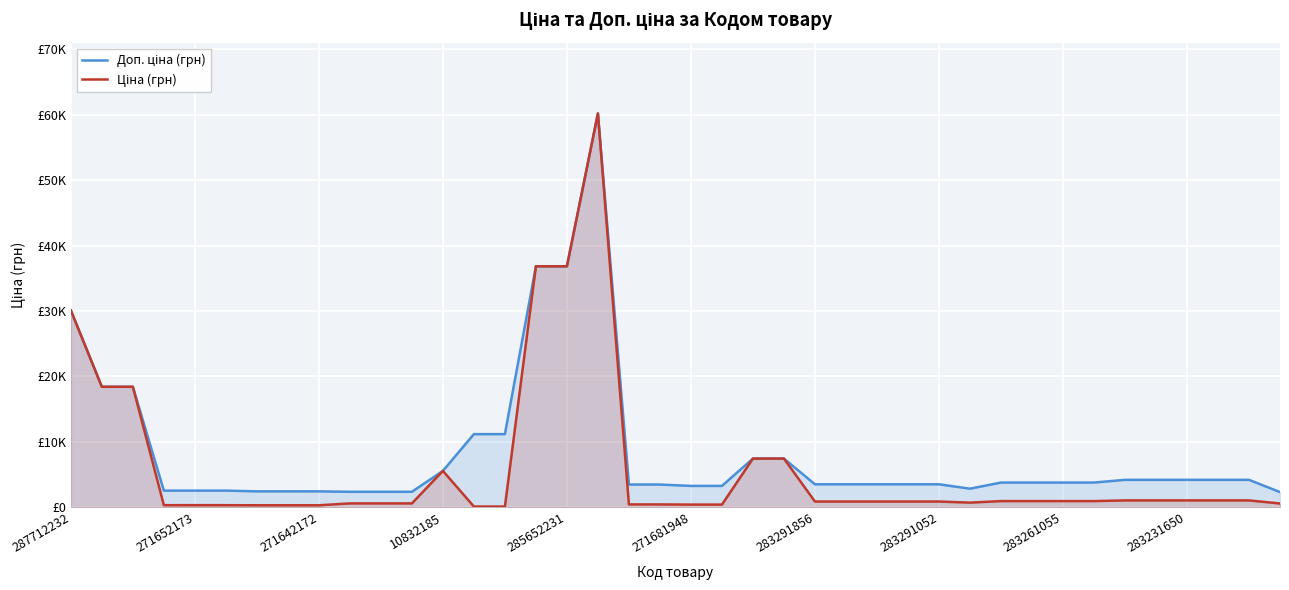

At 287712232, list the series in order from largest to smallest.

Доп. ціна (грн), Ціна (грн)